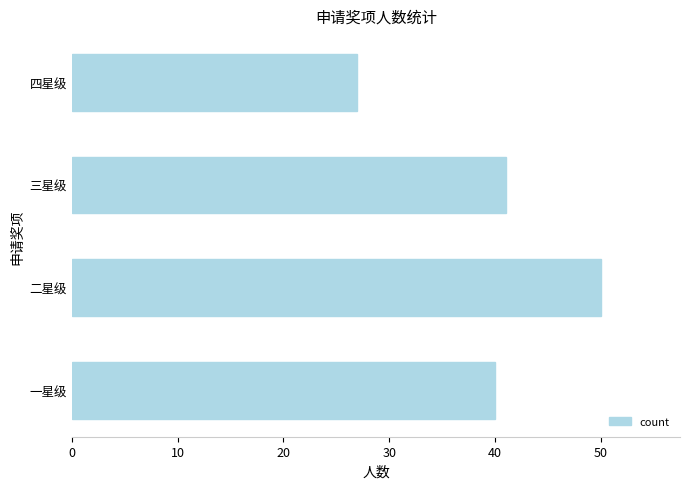

How many bars are there in total?

4